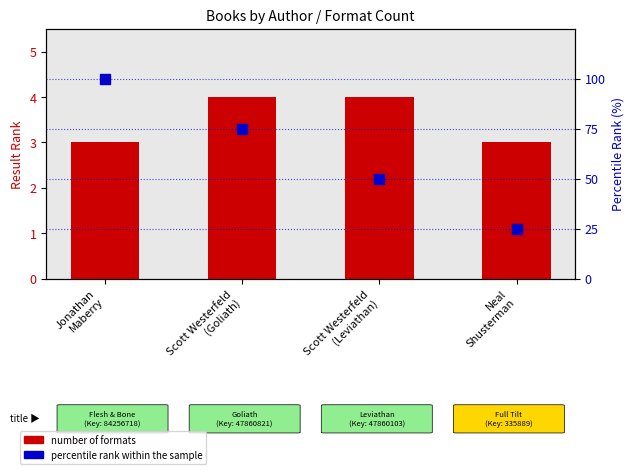

Which series contains the highest Y value?

percentile rank within the sample